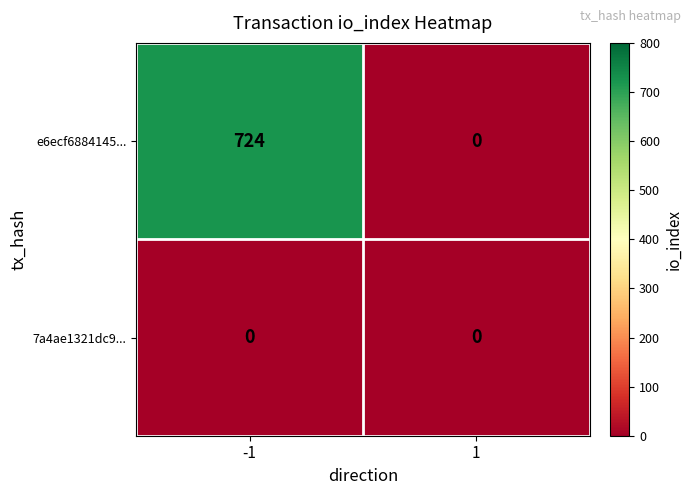

Which series has the widest spread of values?

e6ecf6884145...